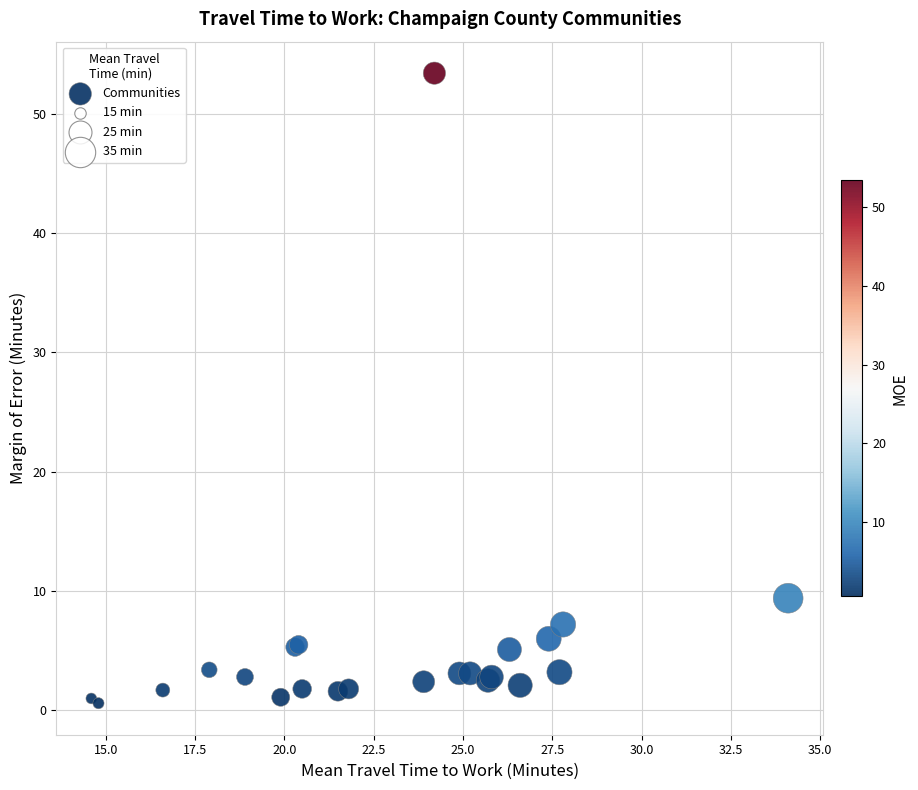

What Y value in the scatter plot is closest to 27?

9.4